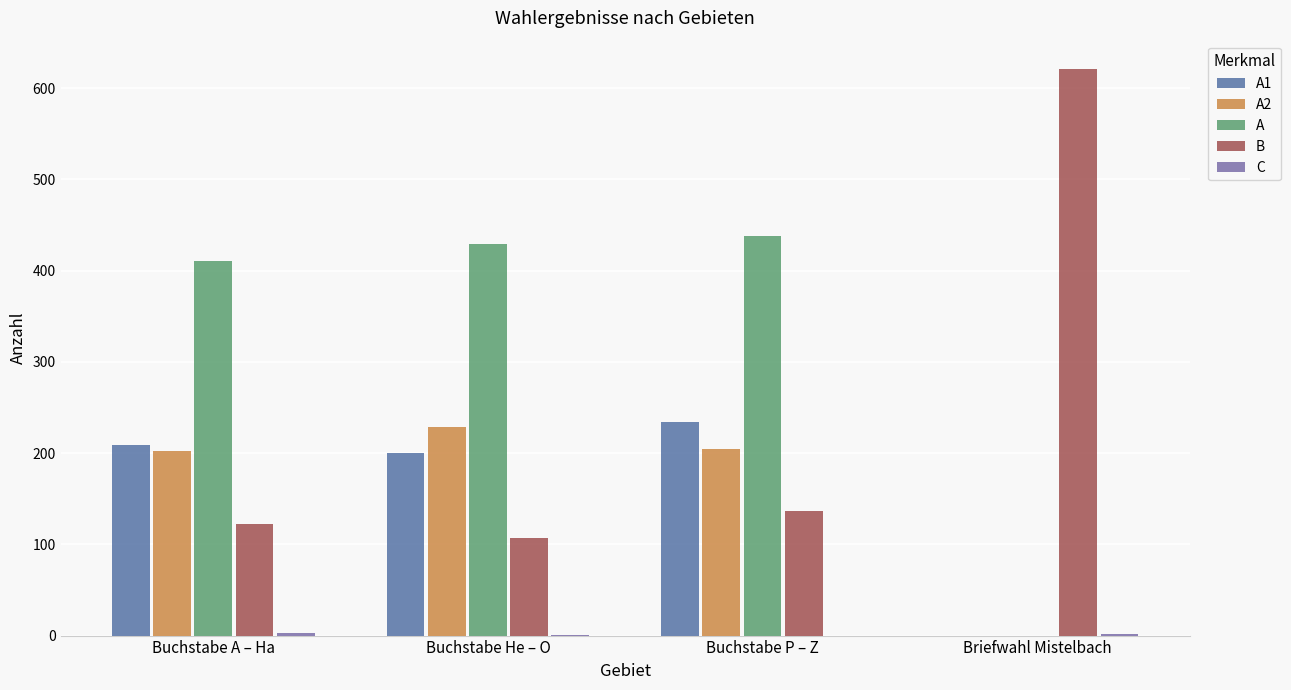

The value of A at Buchstabe A – Ha is 411. True or false?

True